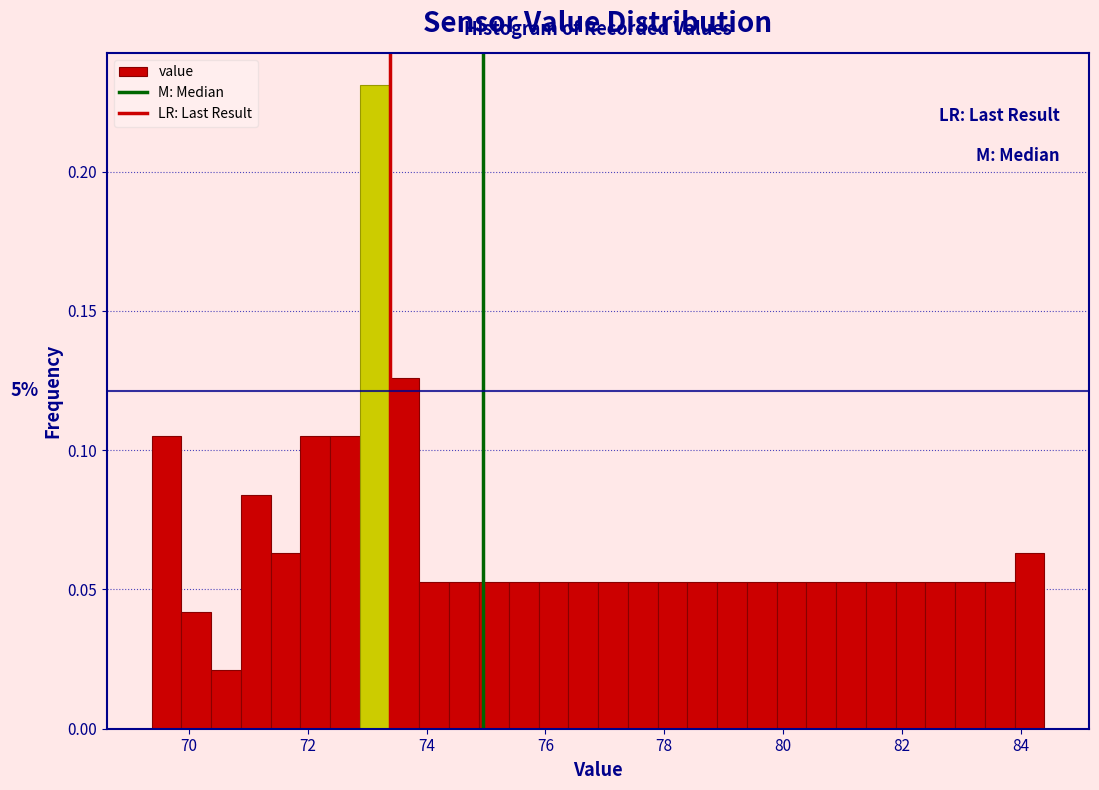

Around what value on the x-axis is the tallest bar? Give the approximate position of its centre, as read against the axis.

73.2